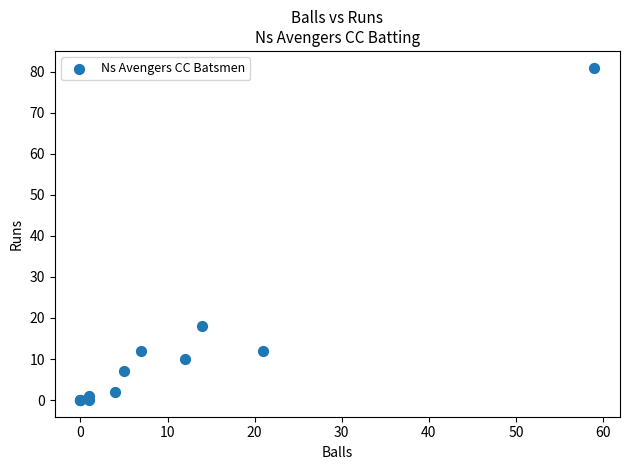

What Y value in the scatter plot is closest to 40?

18